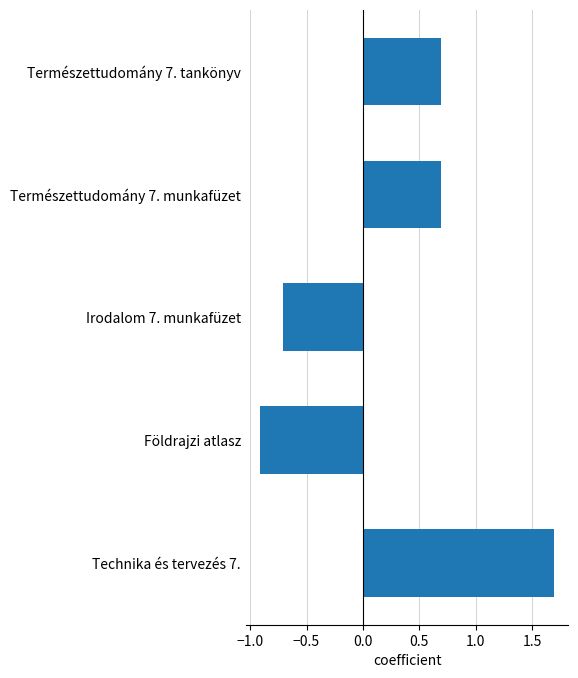

What is the average value?

0.3